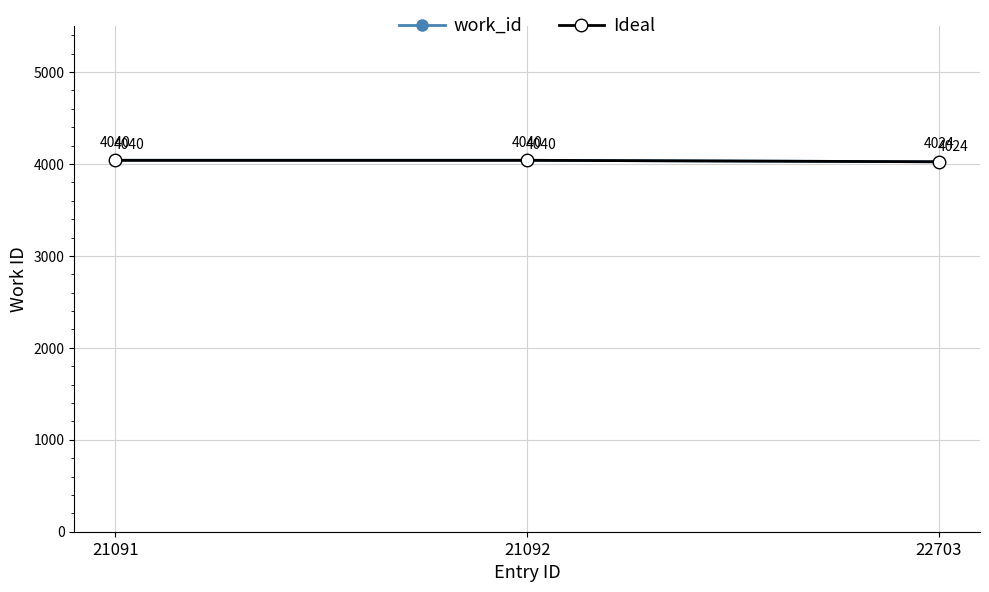

Is this an area chart (filled region under the line)?

No